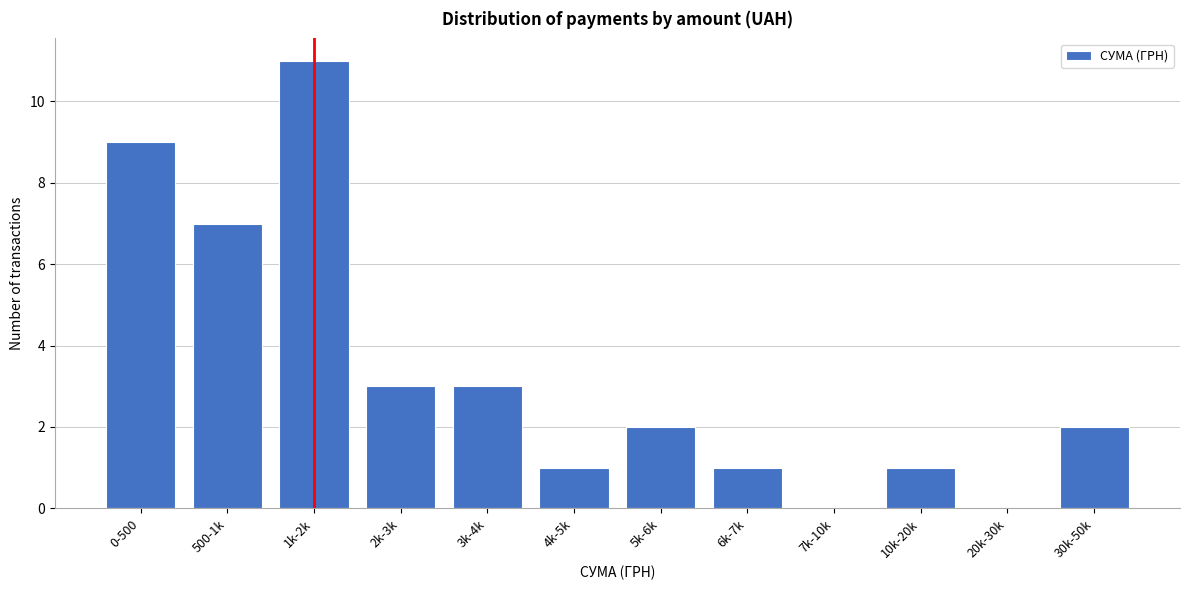

Reading right to left, list all the values displayed in this chart.

30k-50k=2	20k-30k=0	10k-20k=1	7k-10k=0	6k-7k=1	5k-6k=2	4k-5k=1	3k-4k=3	2k-3k=3	1k-2k=11	500-1k=7	0-500=9